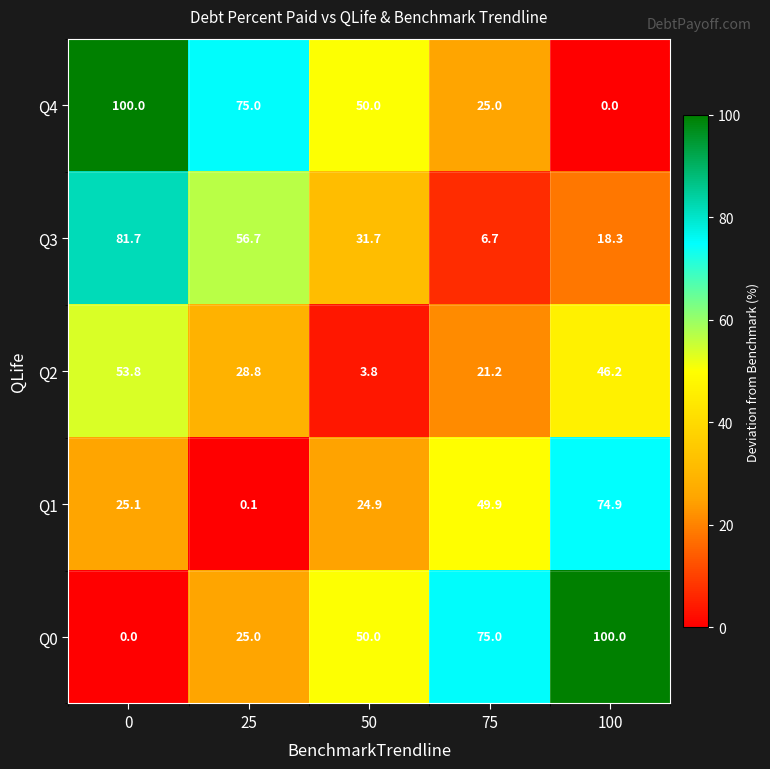

Reading left to right, extract all data points from this chart.

Q4: 0=100.0	25=75.0	50=50.0	75=25.0	100=0.0
Q3: 0=81.7	25=56.7	50=31.7	75=6.7	100=18.3
Q2: 0=53.8	25=28.8	50=3.8	75=21.2	100=46.2
Q1: 0=25.1	25=0.1	50=24.9	75=49.9	100=74.9
Q0: 0=0.0	25=25.0	50=50.0	75=75.0	100=100.0